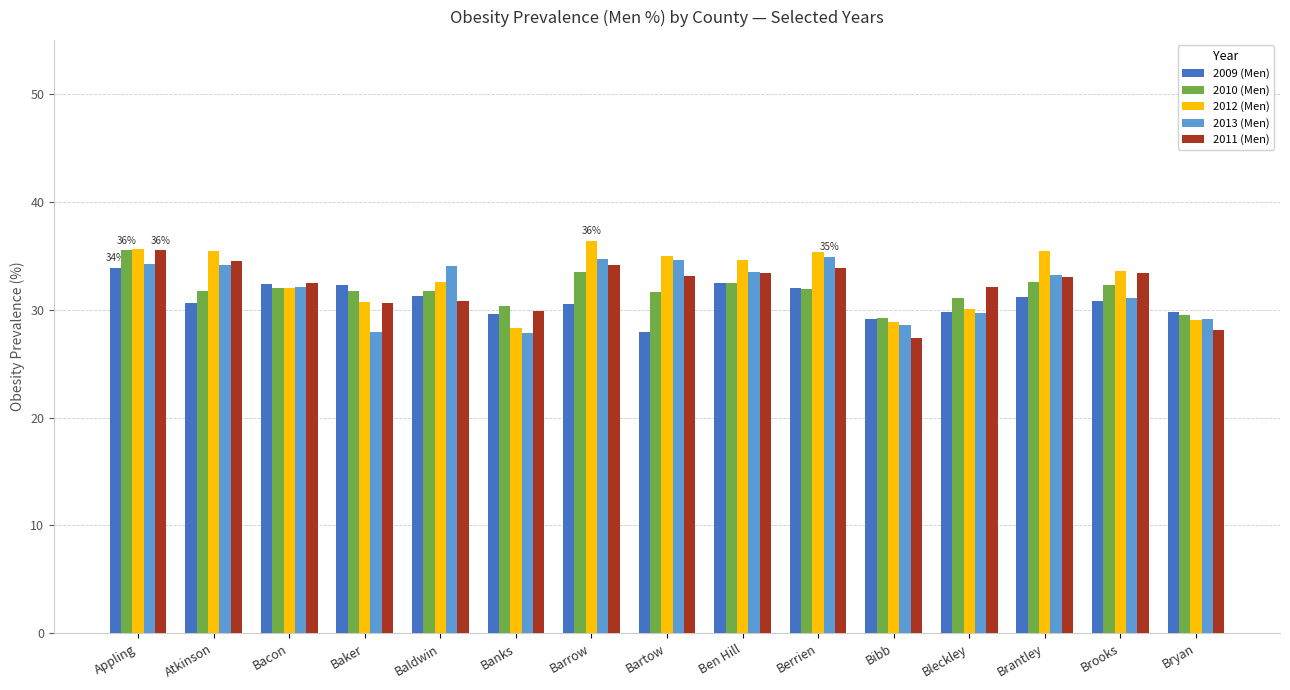

What is the sum of all 2012 (Men) values?

492.9